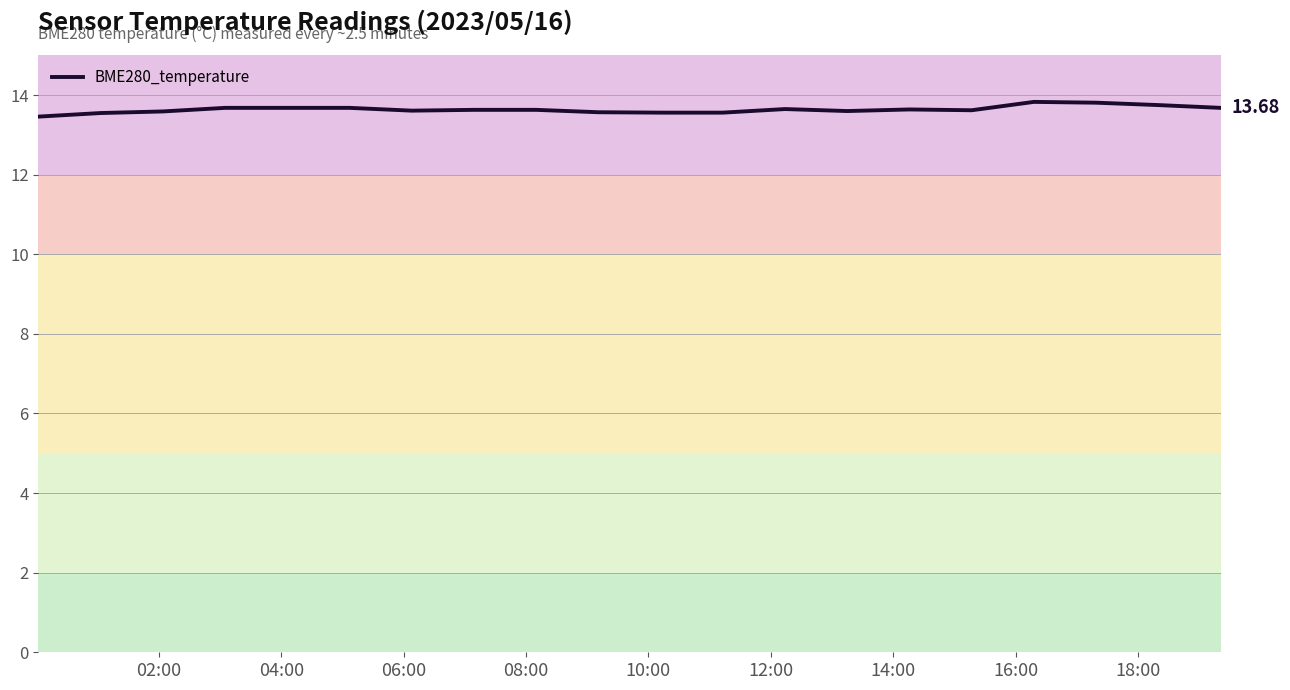

What is the difference between the maximum and minimum values?

0.4